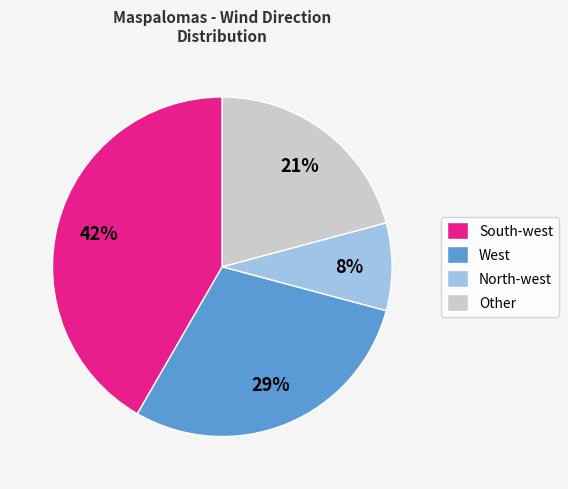

Which slice is the smallest?

North-west